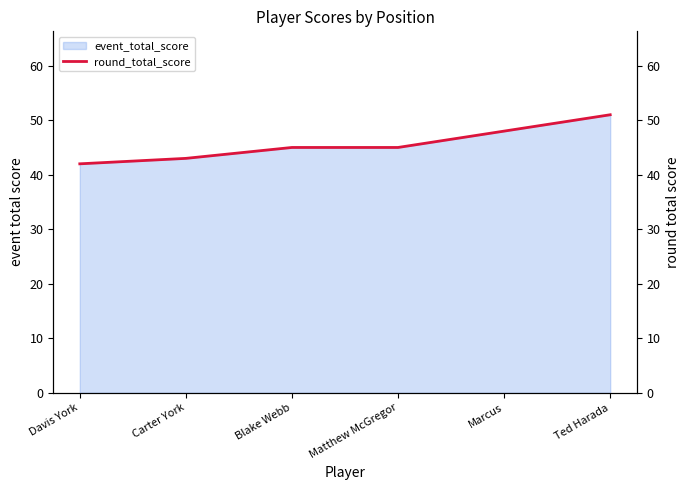

What is the maximum value shown in the chart?

51